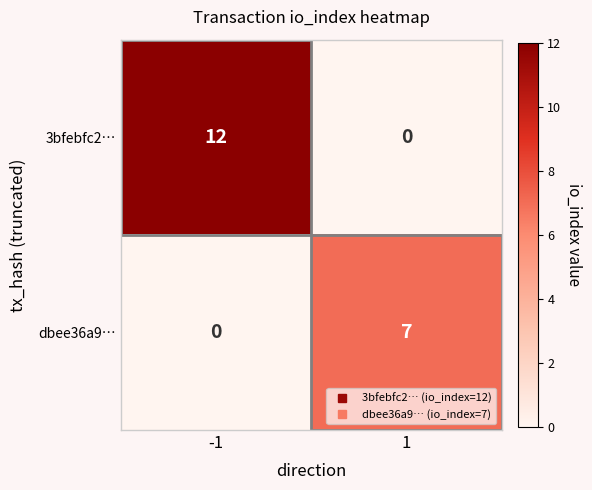

What is the greatest value displayed?

12